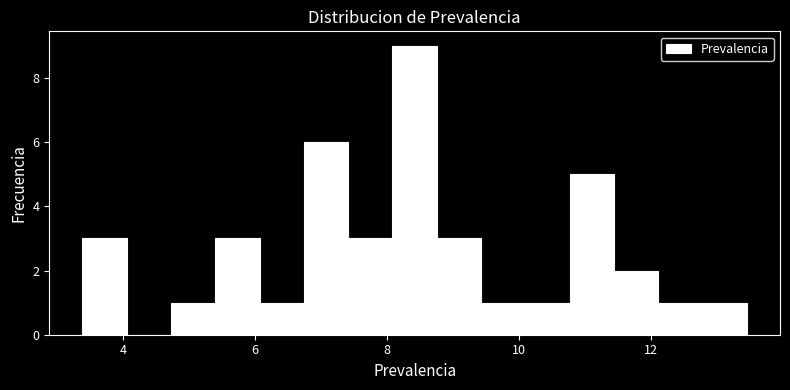

Read against the x-axis, roughly where is the centre of the tallest bar?

8.4